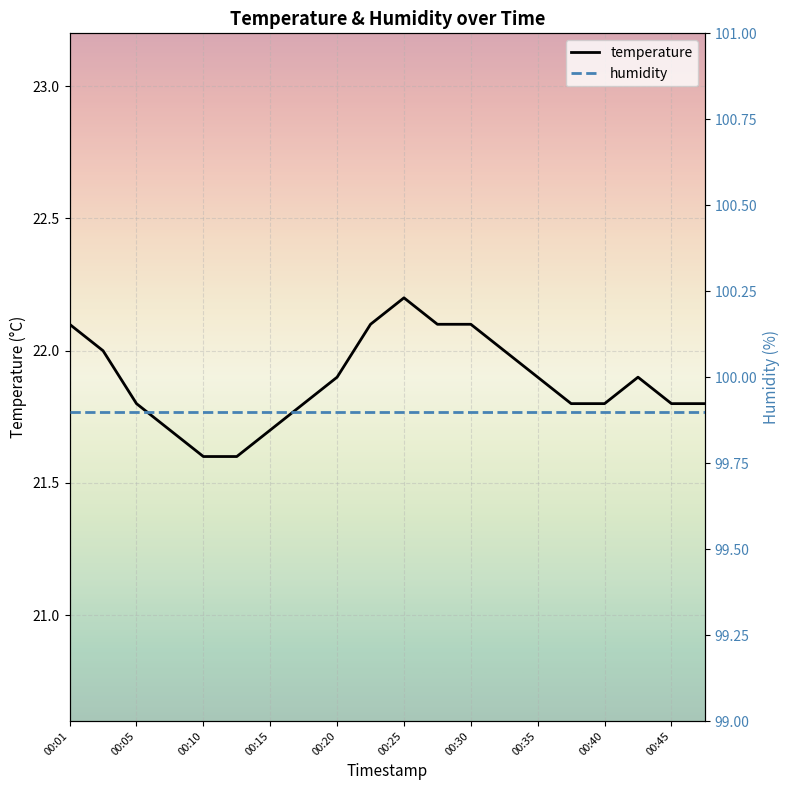

Is it true that temperature equals 29.6 at 00:30?

False